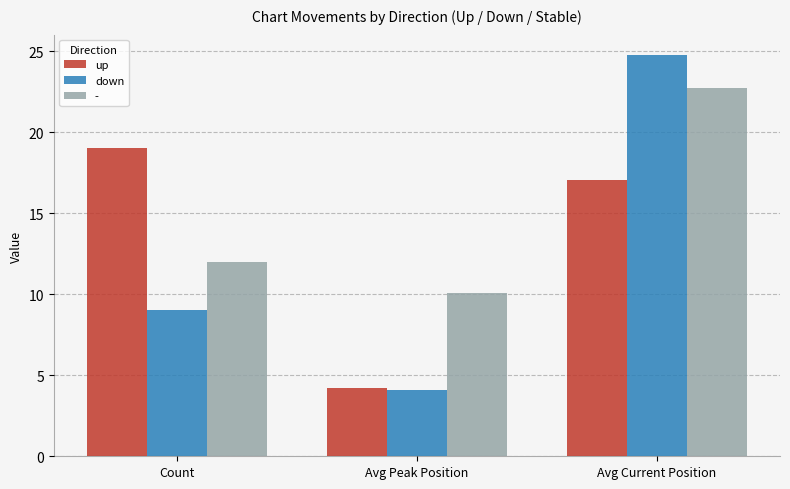

What is the spread (max minus min) of values at Count?

10.0